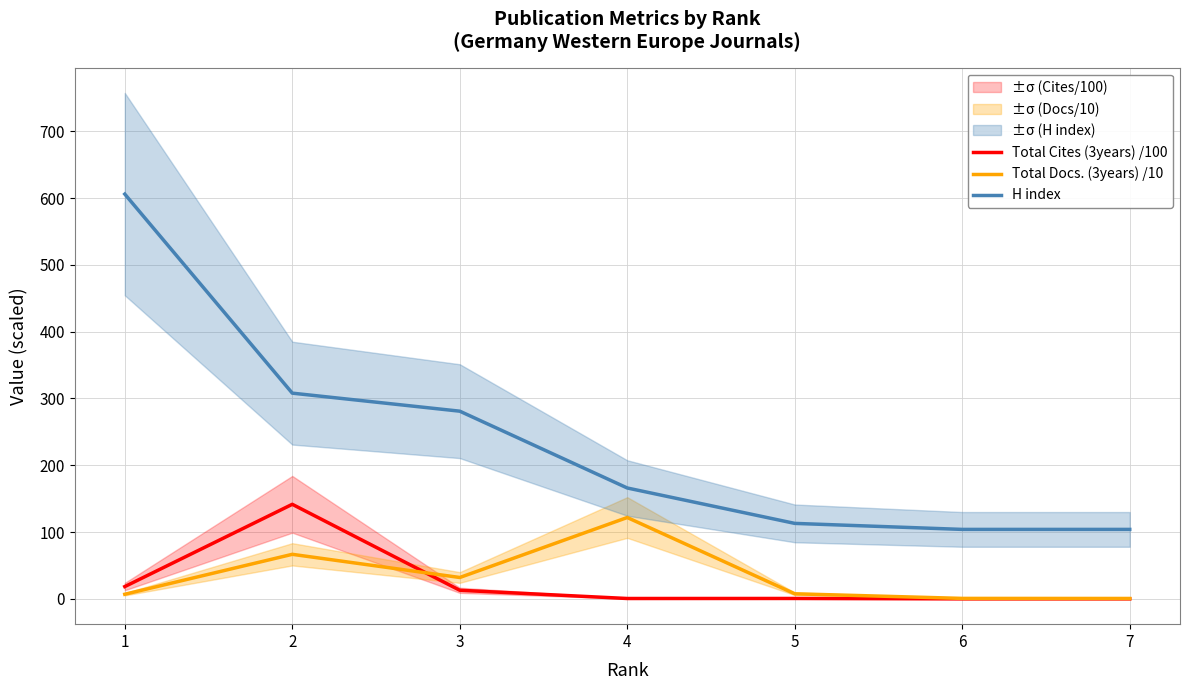

Does the chart display data point markers on the line(s)?

No